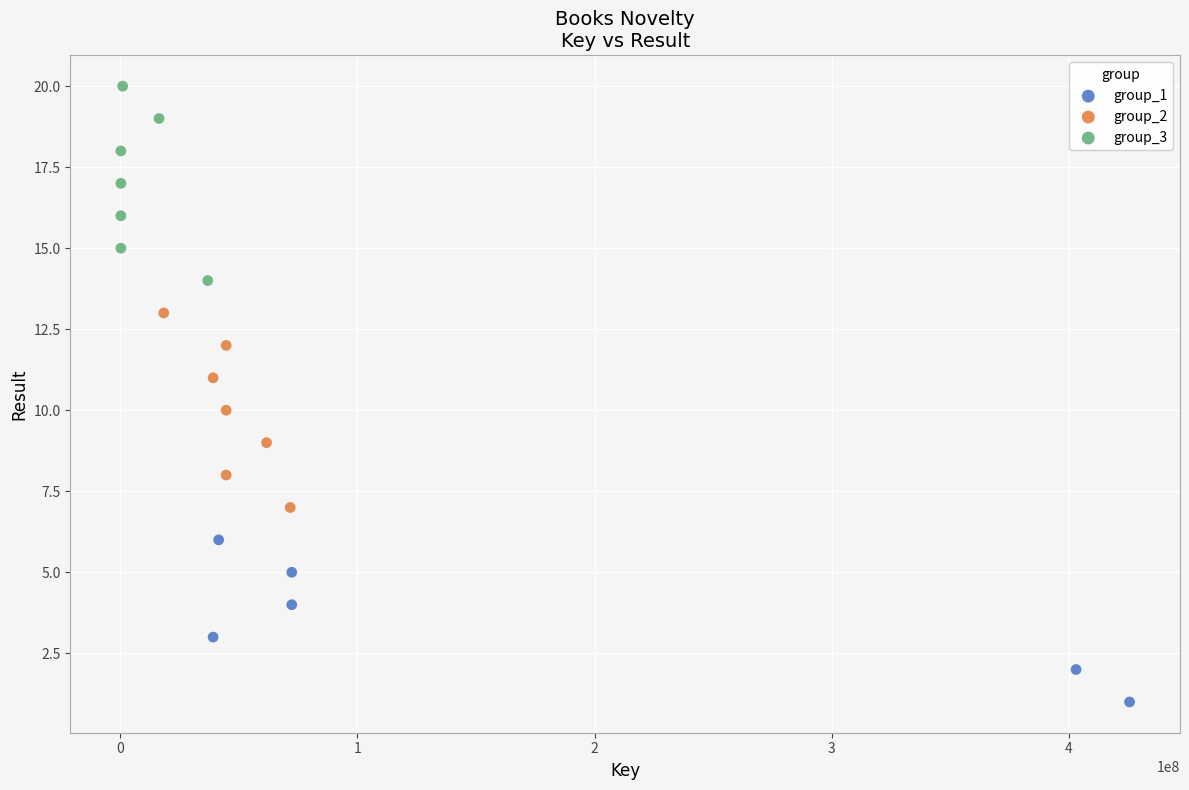

Which series contains the lowest Y value?

group_1